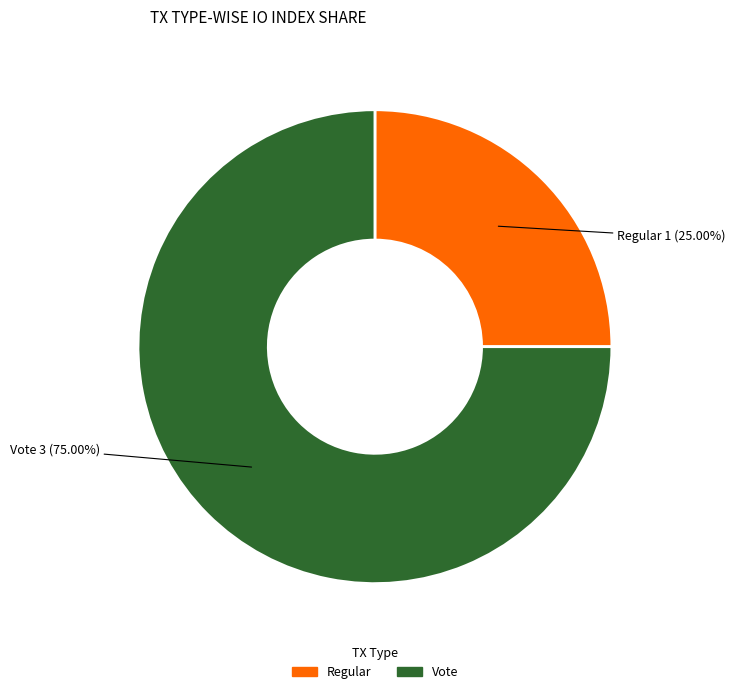

What percentage is the Regular slice, to the nearest percent?

25%